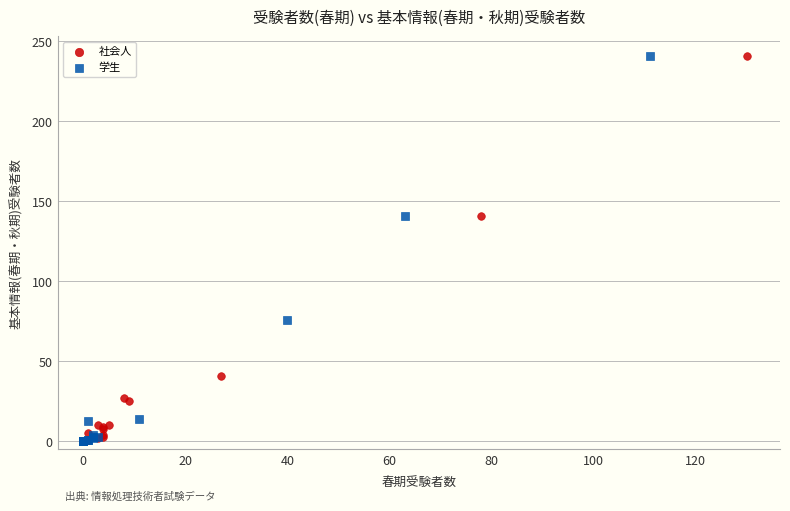

Which series has the largest Y range (max minus min)?

学生